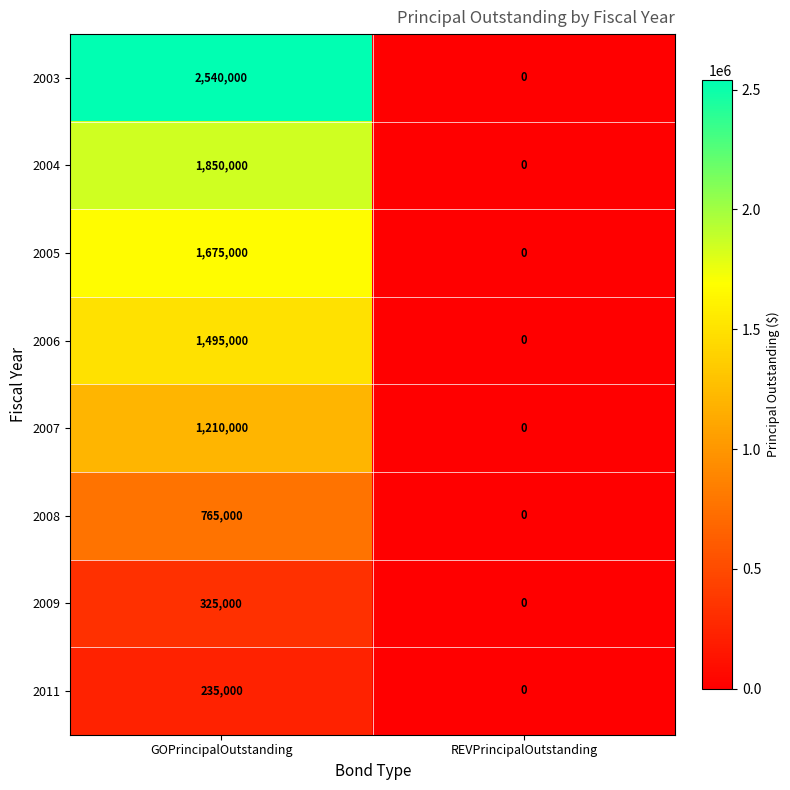

Reading right to left, extract all data points from this chart.

2003: REVPrincipalOutstanding=0	GOPrincipalOutstanding=2540000
2004: REVPrincipalOutstanding=0	GOPrincipalOutstanding=1850000
2005: REVPrincipalOutstanding=0	GOPrincipalOutstanding=1675000
2006: REVPrincipalOutstanding=0	GOPrincipalOutstanding=1495000
2007: REVPrincipalOutstanding=0	GOPrincipalOutstanding=1210000
2008: REVPrincipalOutstanding=0	GOPrincipalOutstanding=765000
2009: REVPrincipalOutstanding=0	GOPrincipalOutstanding=325000
2011: REVPrincipalOutstanding=0	GOPrincipalOutstanding=235000